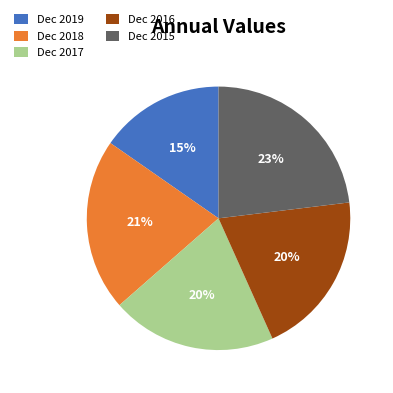

To the nearest percent, what portion does Dec 2019 represent?

15%